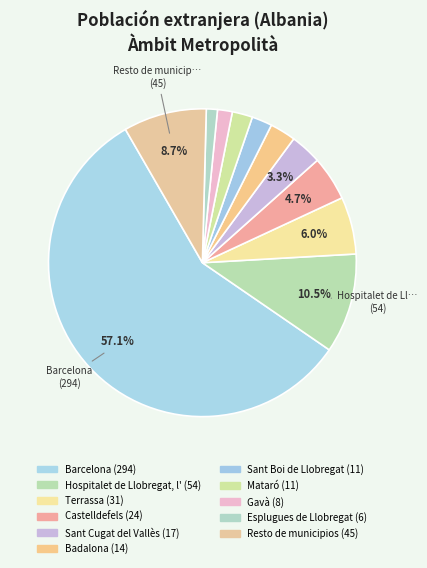

To the nearest percent, what portion does Terrassa represent?

6%